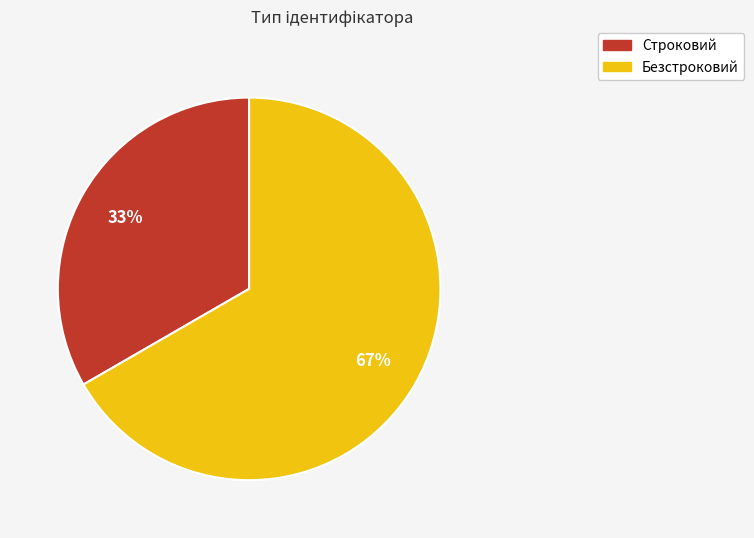

To the nearest percent, what percentage of the pie is Безстроковий?

67%